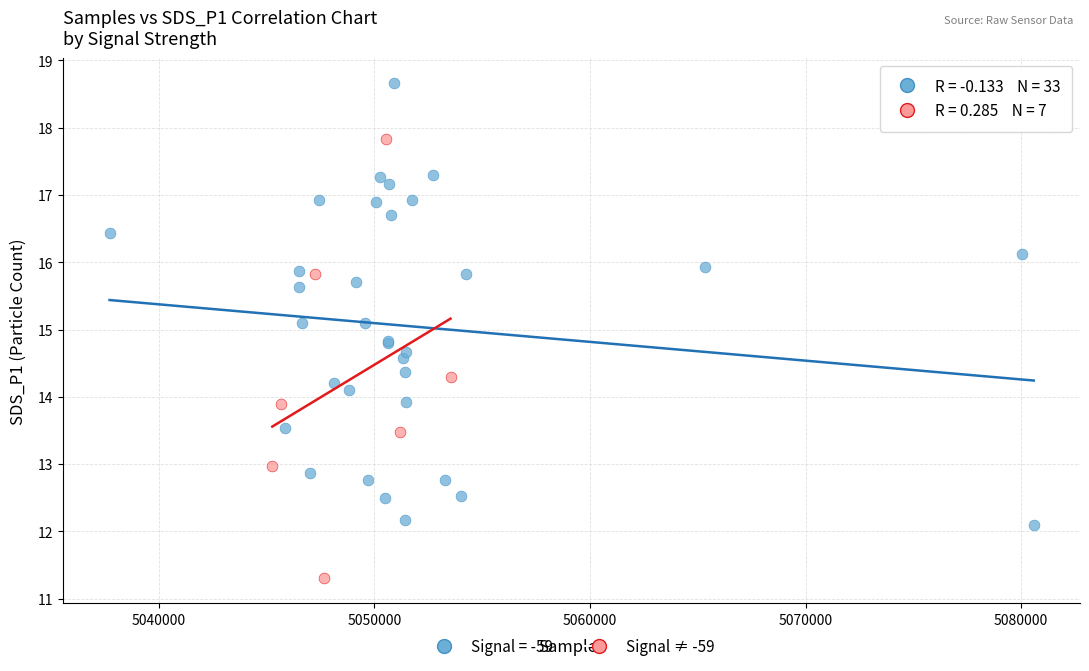

Which series reaches the maximum Y coordinate?

Signal = -59